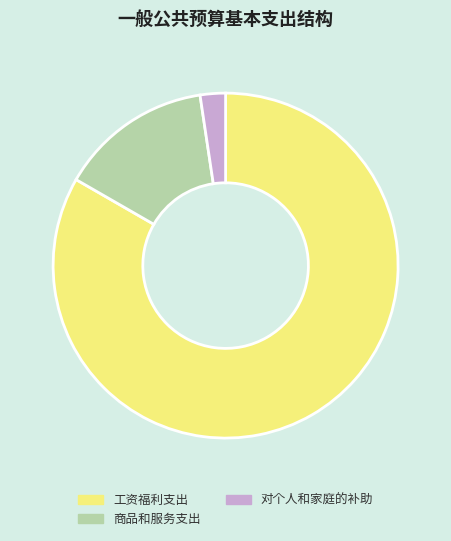

Combined, do 对个人和家庭的补助 and 工资福利支出 account for over 50%?

Yes